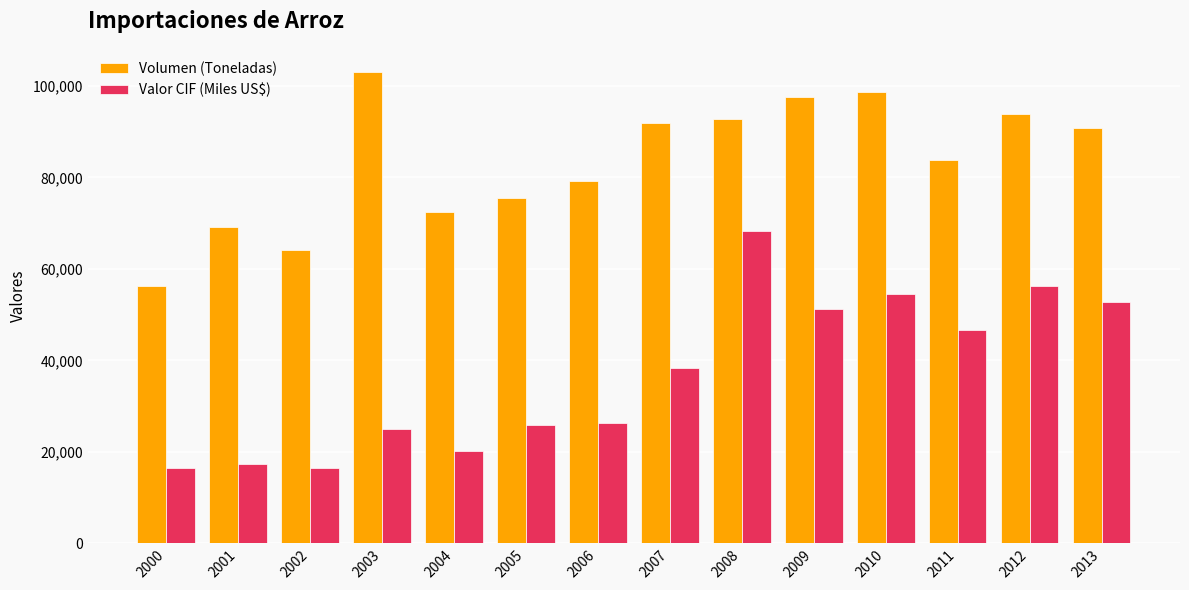

What is the smallest value displayed?

16381.9